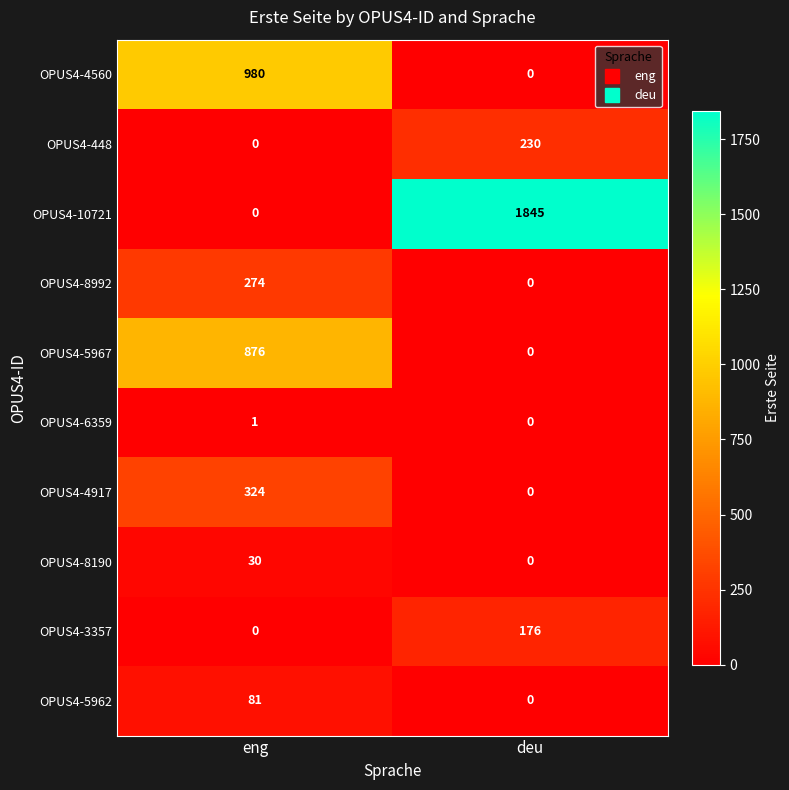

True or false: OPUS4-4917 has a value of 114 at eng.

False